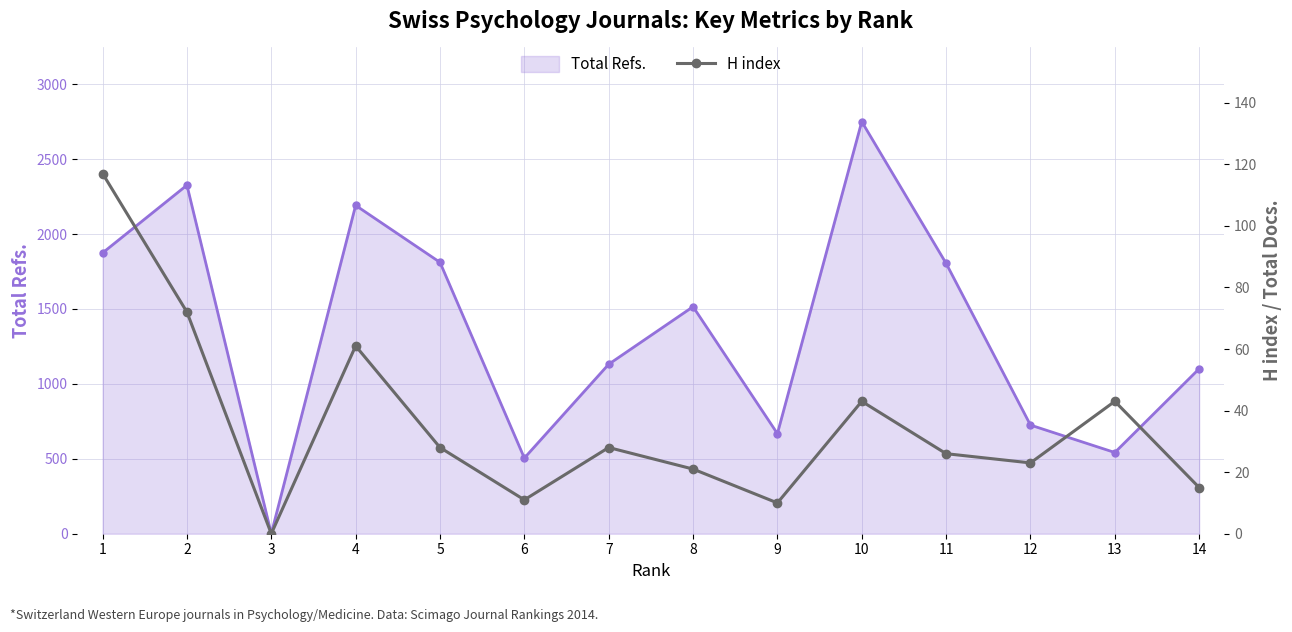

True or false: Total Refs. has more than 1 interior local peaks.

True